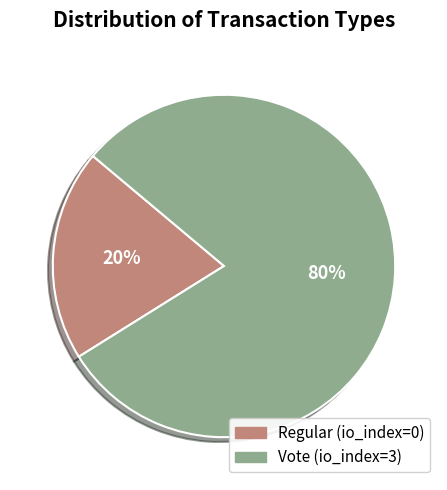

What is the ratio of the value at Vote to the value at Regular?

4.0